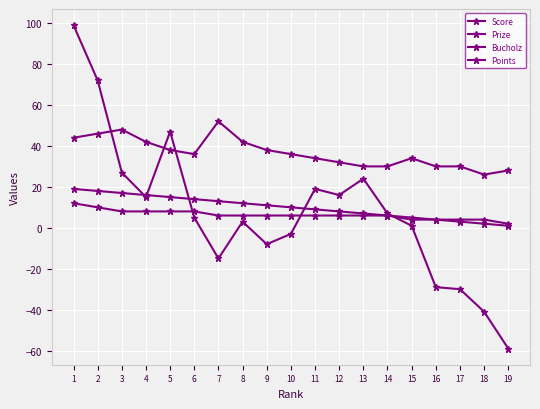

What is the maximum value for Points?

12